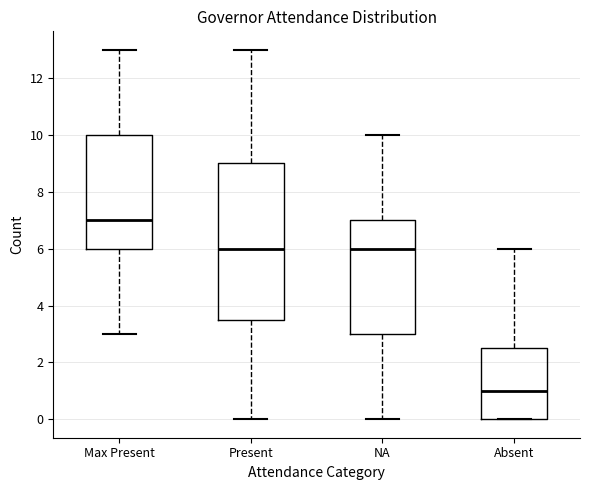

Reading left to right, transcribe this box plot: for each box, give where its median line is, the range the box spans, and where its two whiskers end, as read against the y-axis. The values are not printed on the chart, so give them approximately, as read against the axis.

Max Present: median 7.0, box 6.0 to 10.0, whiskers 3.0 to 13.0
Present: median 6.0, box 3.6 to 9.0, whiskers 0.0 to 13.0
NA: median 6.0, box 3.0 to 7.0, whiskers 0.0 to 10.0
Absent: median 1.0, box 0.0 to 2.6, whiskers 0.0 to 6.0